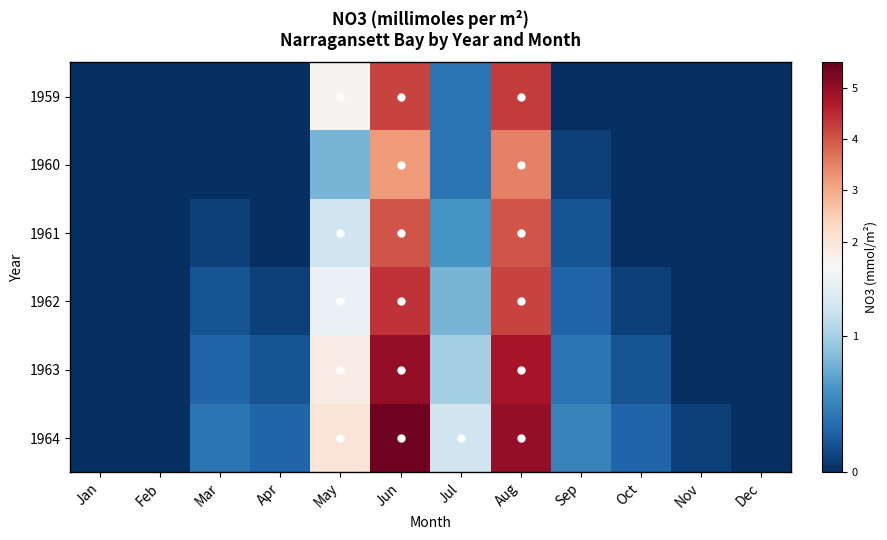

Count the number of data series in this chart.

6